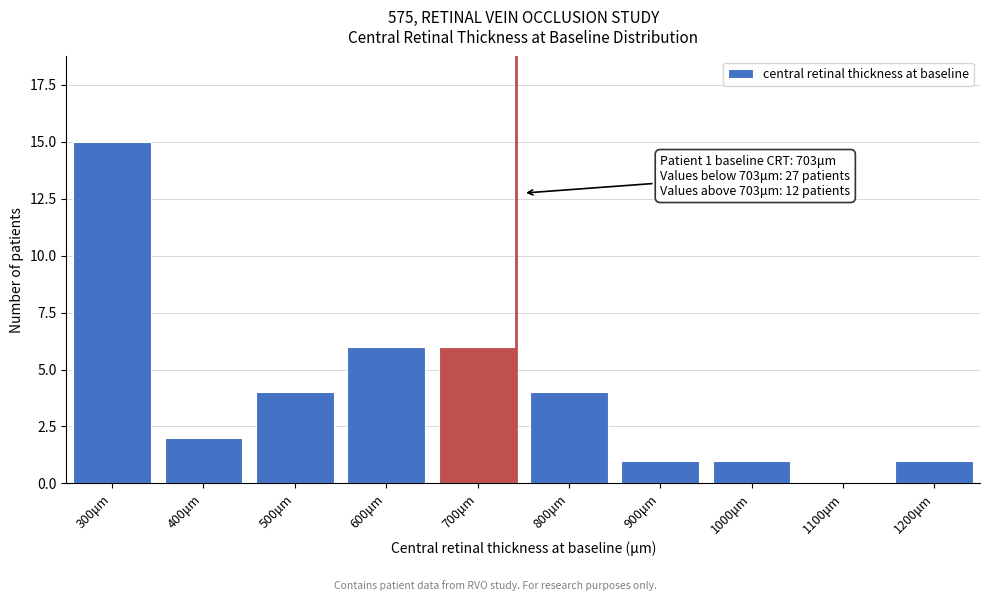

Reading left to right, what are all the values shown in this chart?

300μm=15	400μm=2	500μm=4	600μm=6	700μm=6	800μm=4	900μm=1	1000μm=1	1100μm=0	1200μm=1